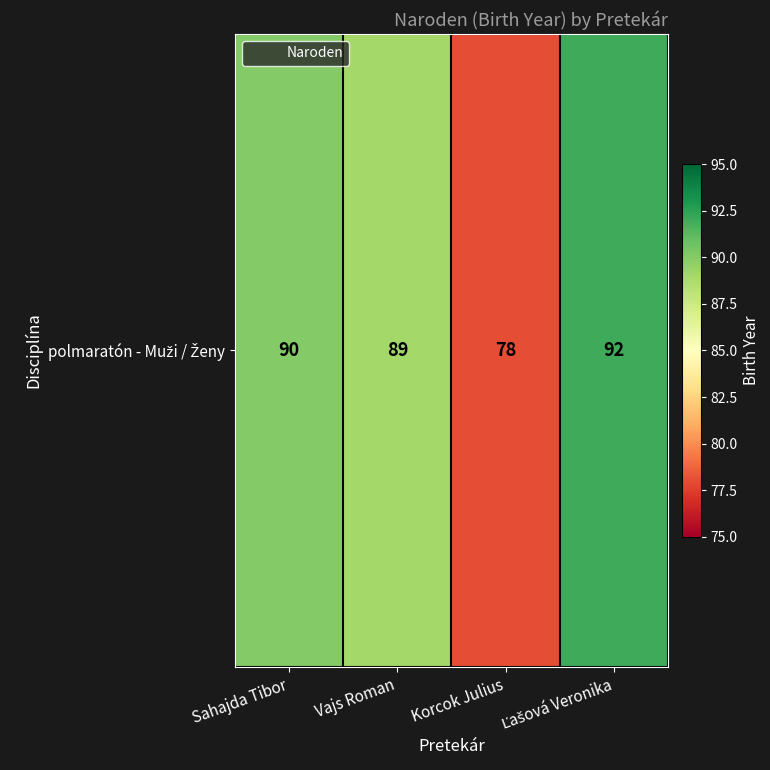

How many data points does each series have?

4